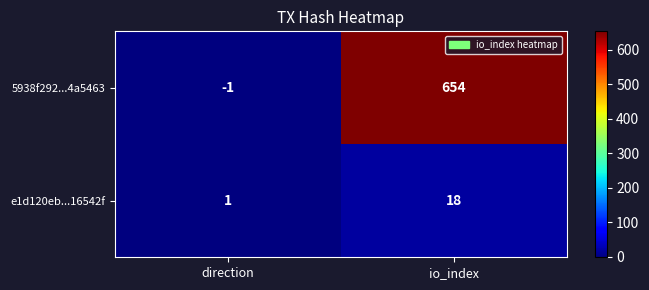

At which category does the chart reach its peak across all series?

io_index